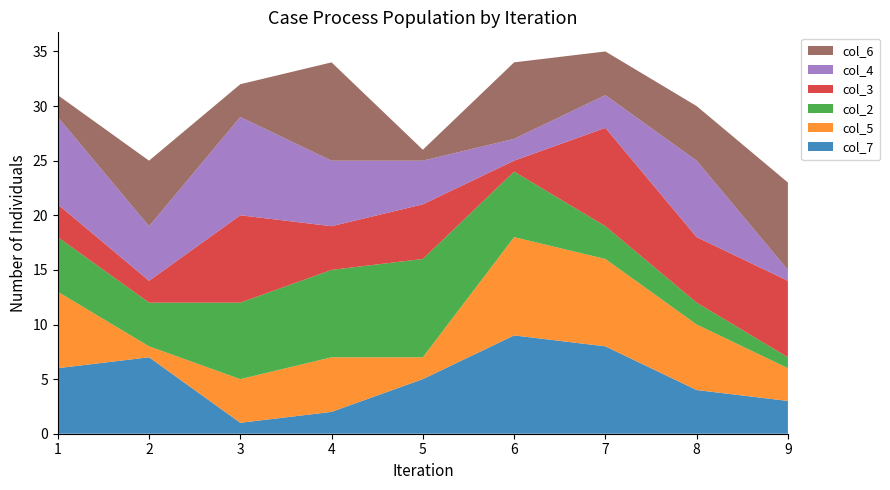

Reading right to left, list all the values displayed in this chart.

col_7: 3	4	8	9	5	2	1	7	6
col_5: 3	6	8	9	2	5	4	1	7
col_2: 1	2	3	6	9	8	7	4	5
col_3: 7	6	9	1	5	4	8	2	3
col_4: 1	7	3	2	4	6	9	5	8
col_6: 8	5	4	7	1	9	3	6	2